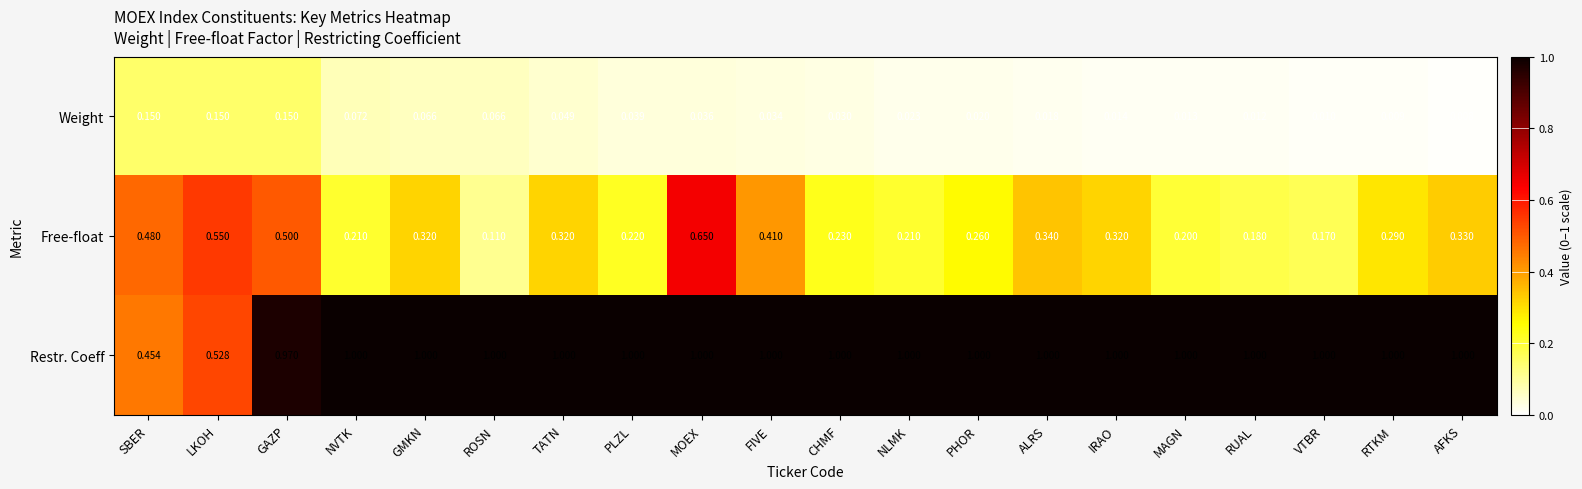

At how many categories does at least one series exceed 0?

20